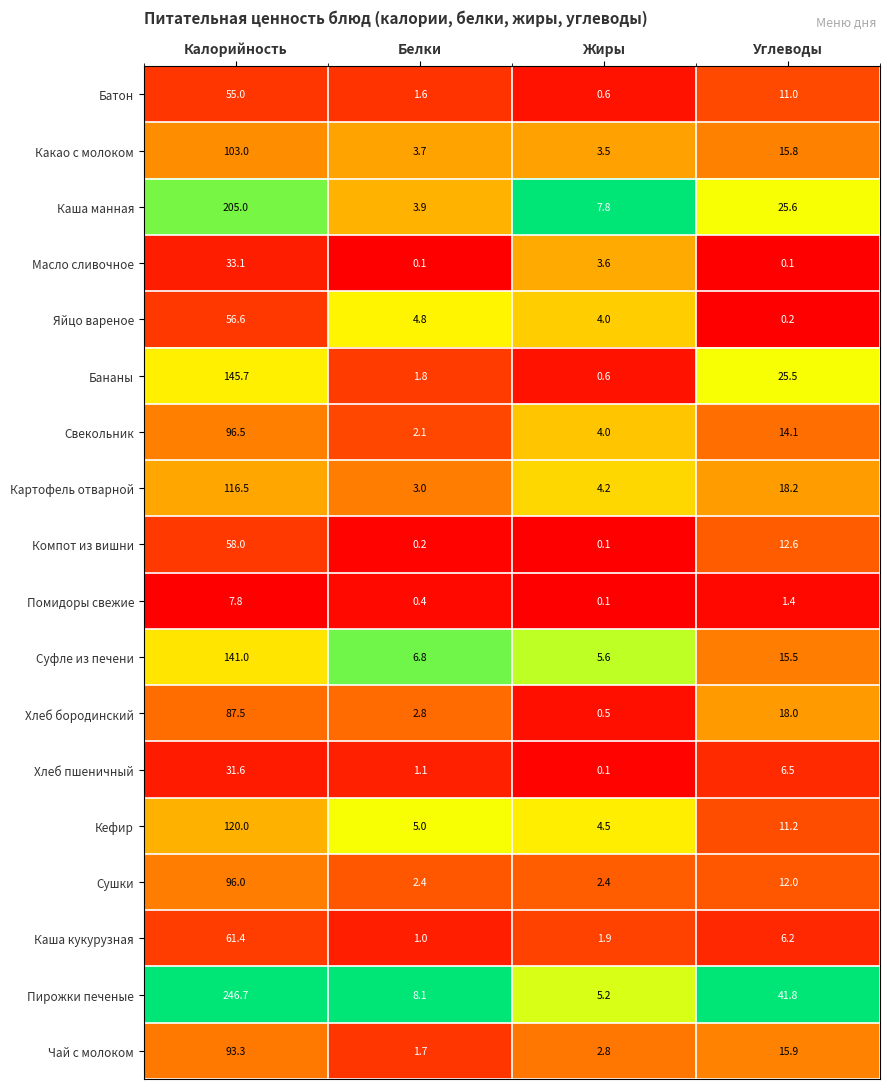

Which category has the highest value across all series?

Калорийность